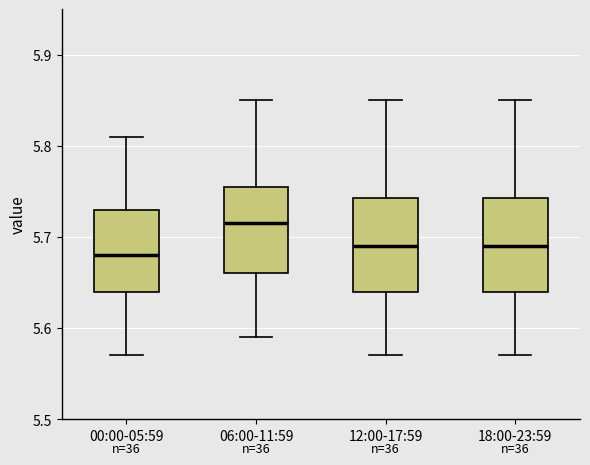

Where is the upper edge of the box for 00:00-05:59 on the y-axis? The values are not printed on the chart, so give them approximately, as read against the axis.

5.73